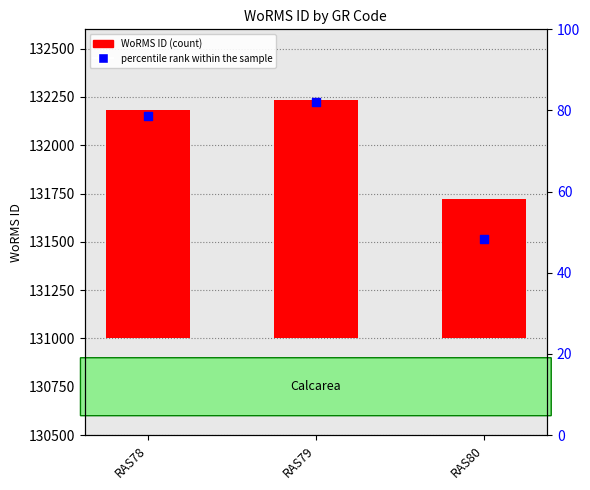

Is the value of percentile rank within the sample at RAS78 greater than the value of WoRMS ID at RAS79?

No